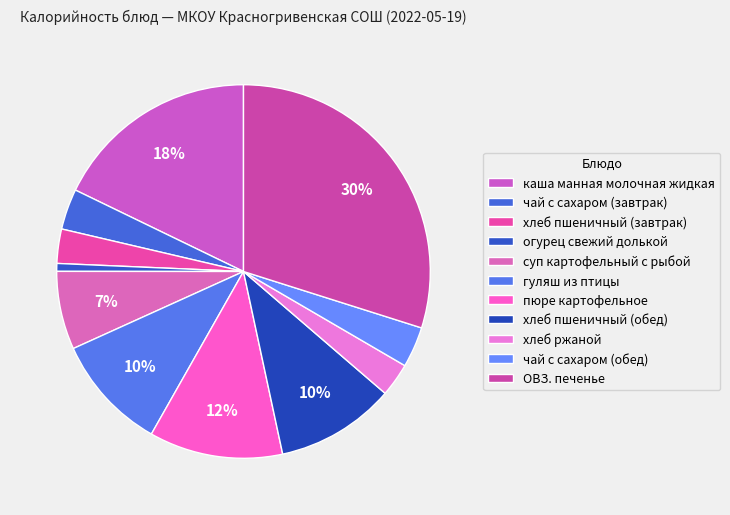

To the nearest percent, what is the combined percentage of каша манная молочная жидкая and хлеб ржаной?

21%